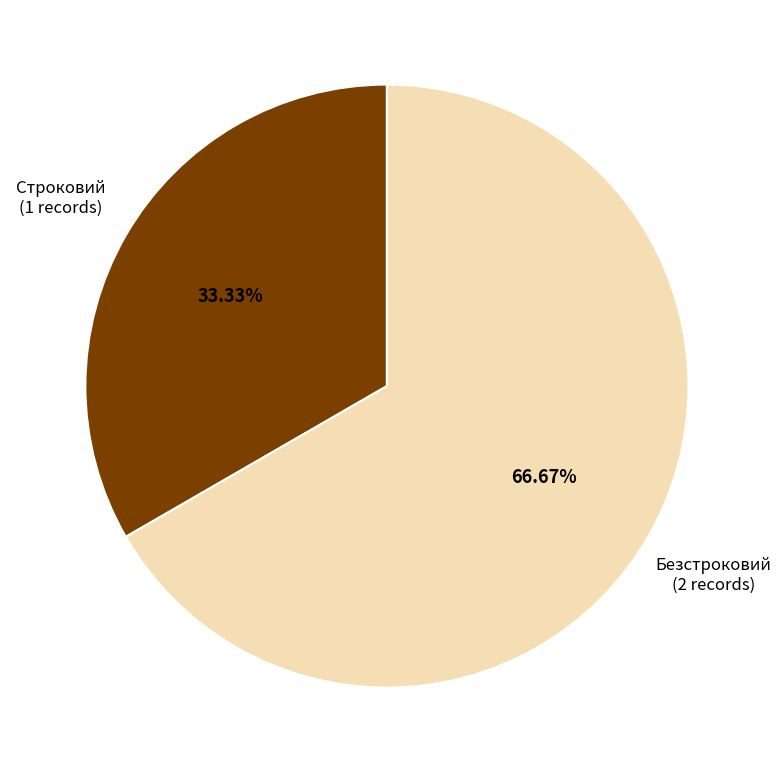

To the nearest percent, what is the average slice percentage?

50%